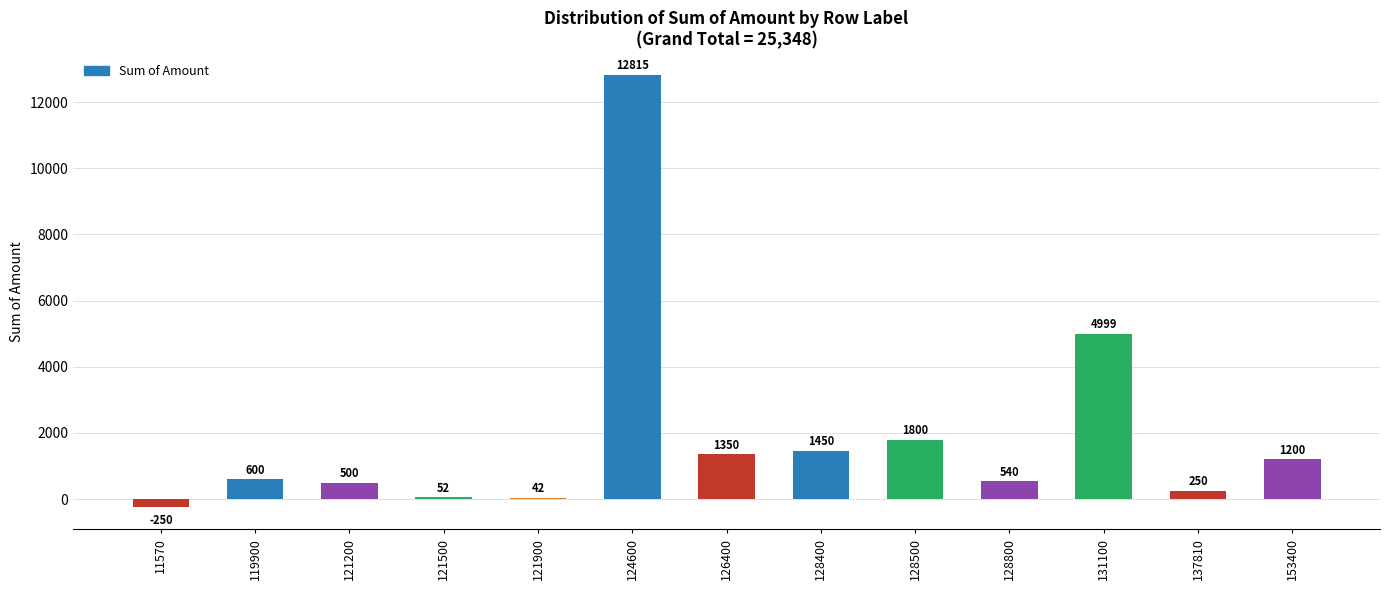

The value at 153400 is 2043. True or false?

False